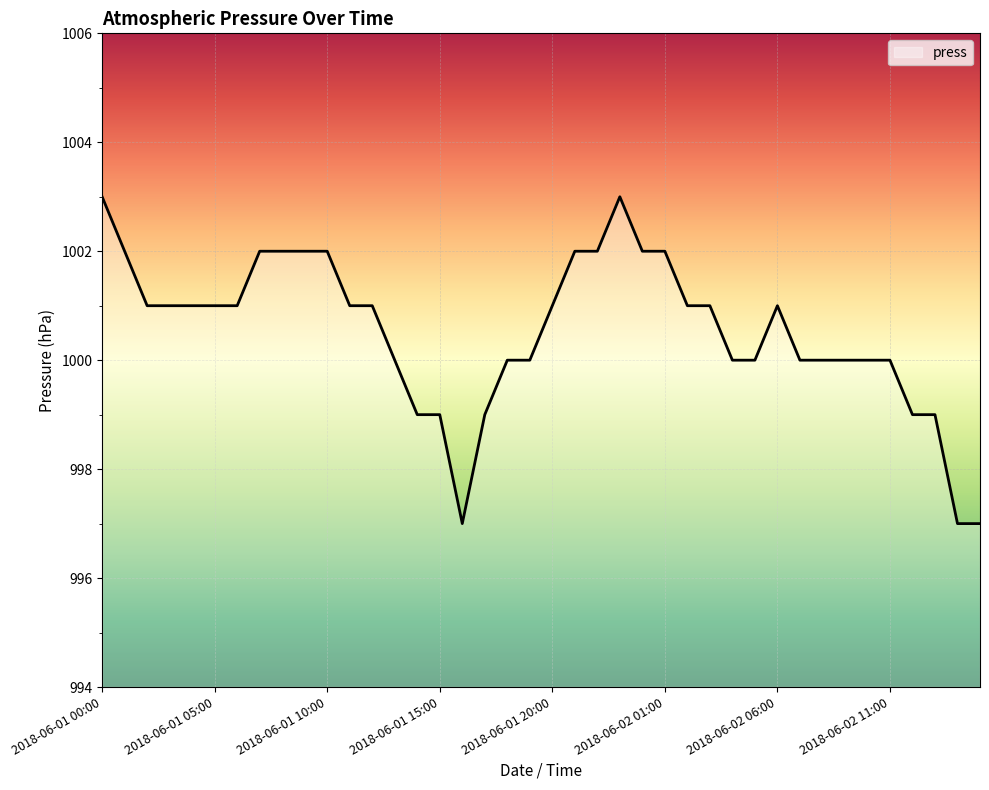

What is the difference between the maximum and minimum values?

6